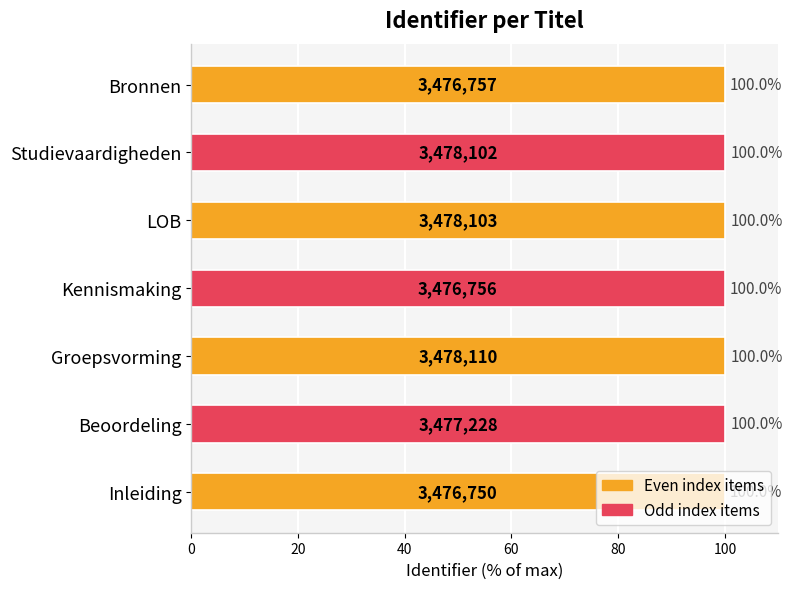

What is the ratio of the value at Inleiding to the value at Studievaardigheden?

1.0